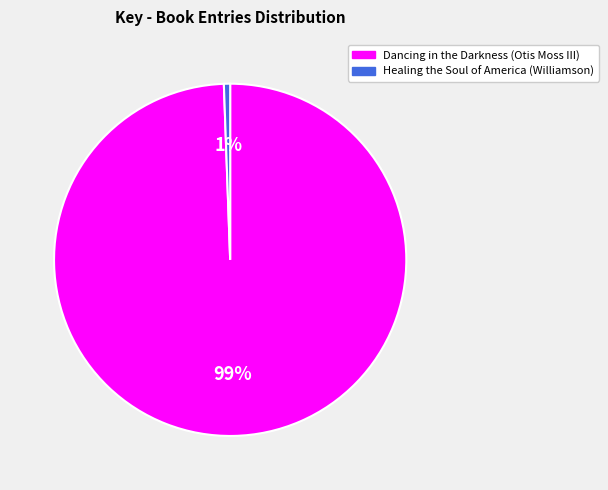

Rank the categories by value from lowest to highest.

Healing the Soul of America (Williamson), Dancing in the Darkness (Otis Moss III)